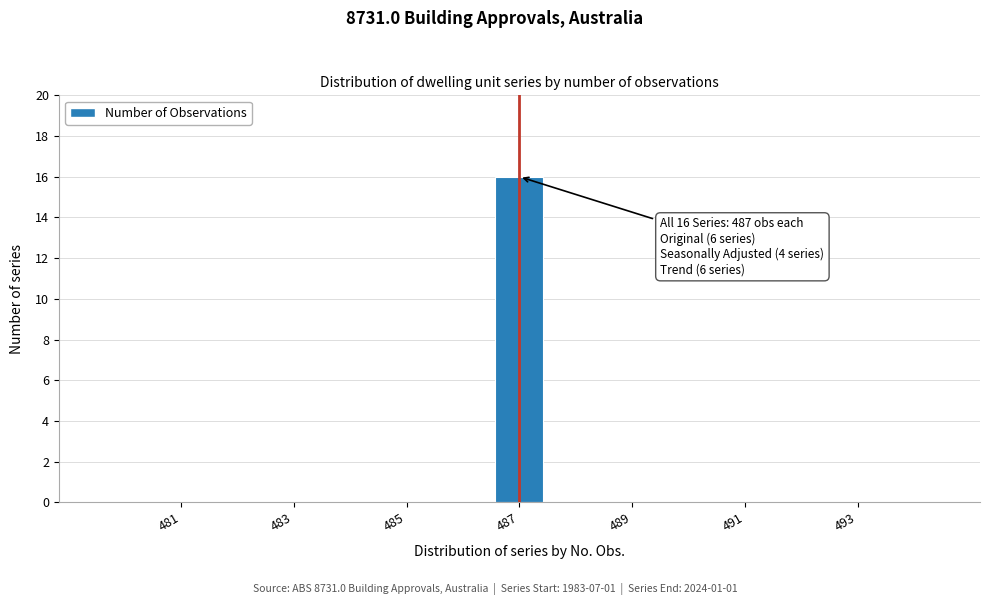

Over which range of the x-axis is the bar tallest?

486.5 to 487.5